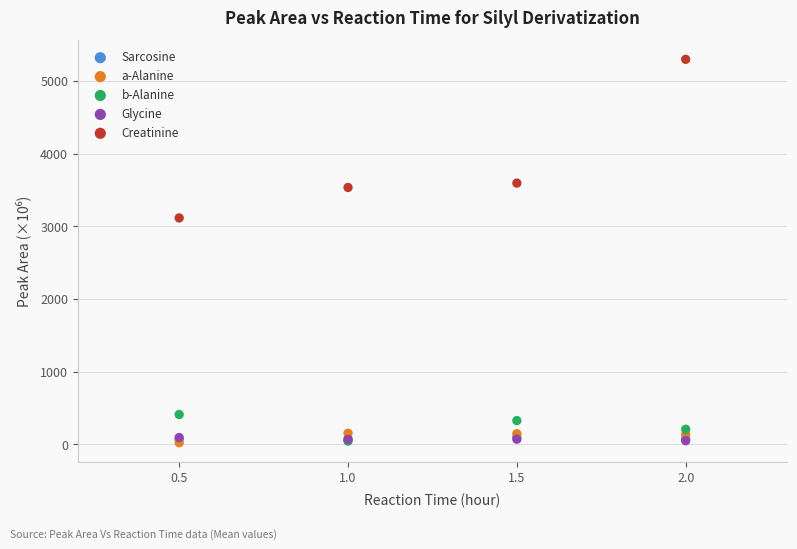

What are all the series names shown in the legend?

Sarcosine, a-Alanine, b-Alanine, Glycine, Creatinine